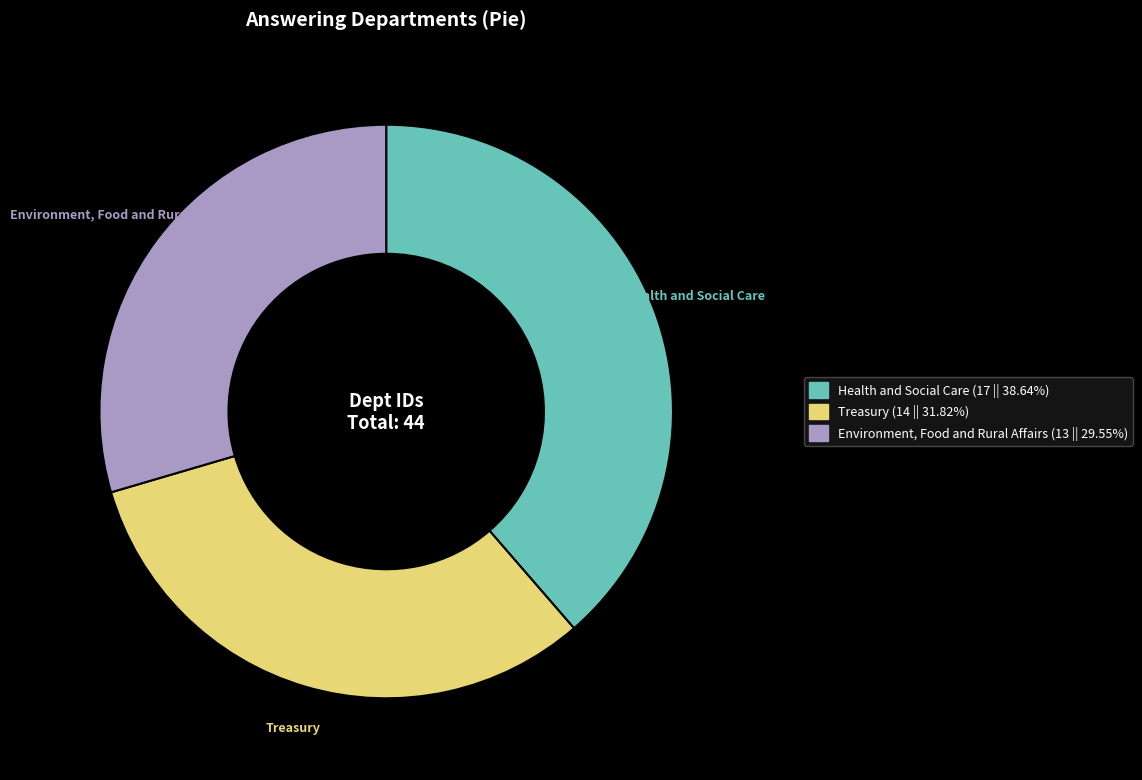

Do Treasury and Health and Social Care together represent more than half of the pie?

Yes